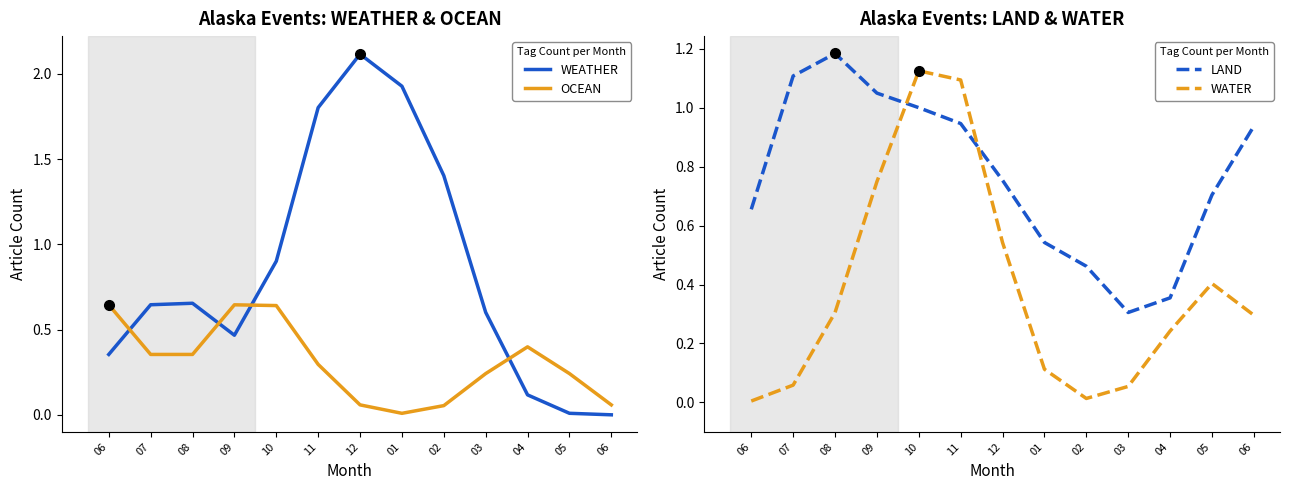

Which has a higher value, 09 or 05?

09